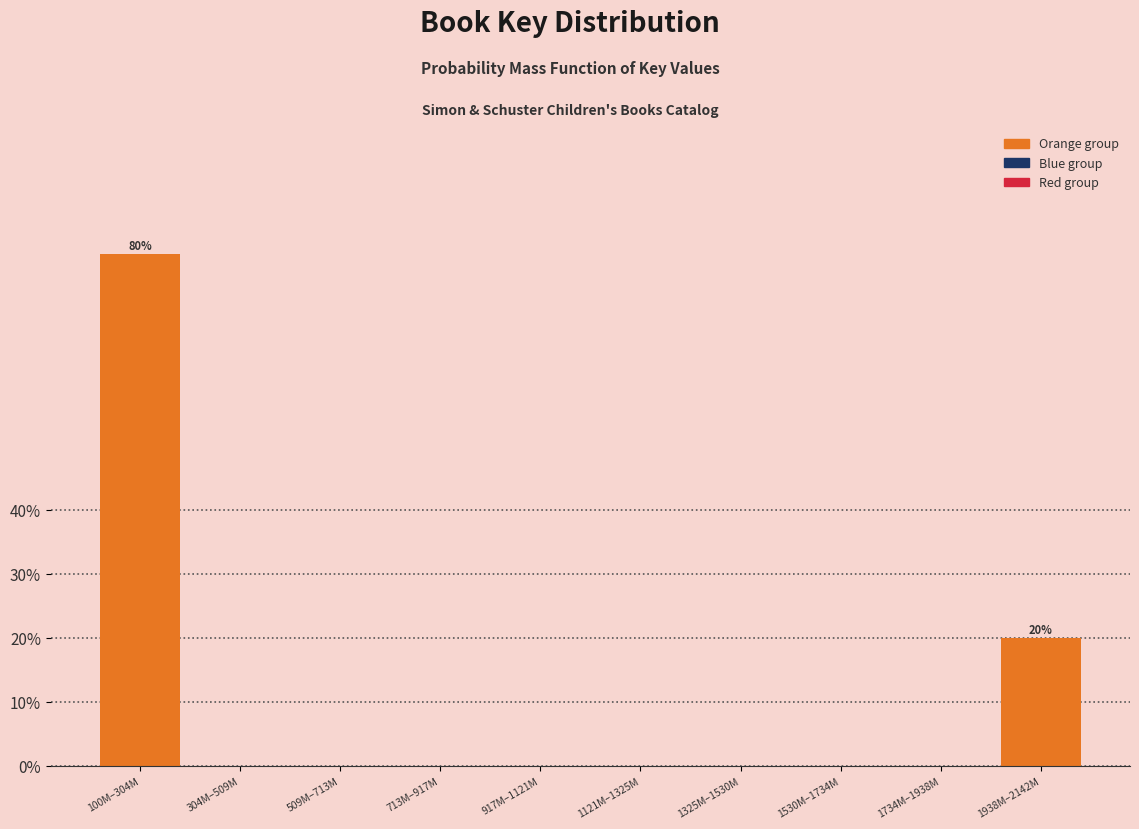

Reading right to left, list all the values displayed in this chart.

1938M–2142M=20	1734M–1938M=0	1530M–1734M=0	1325M–1530M=0	1121M–1325M=0	917M–1121M=0	713M–917M=0	509M–713M=0	304M–509M=0	100M–304M=80